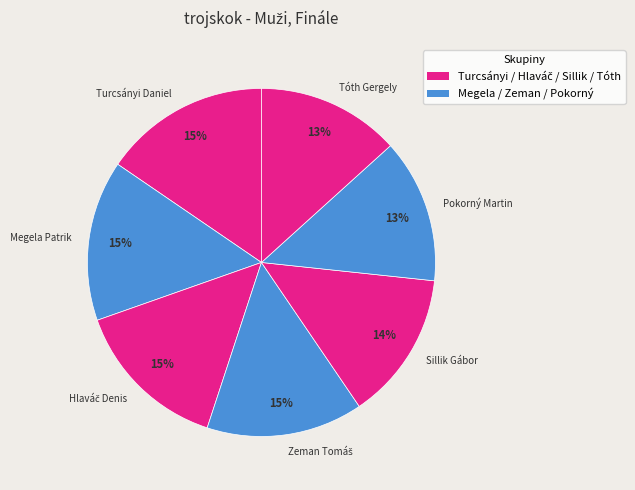

To the nearest percent, what is the average slice percentage?

14%